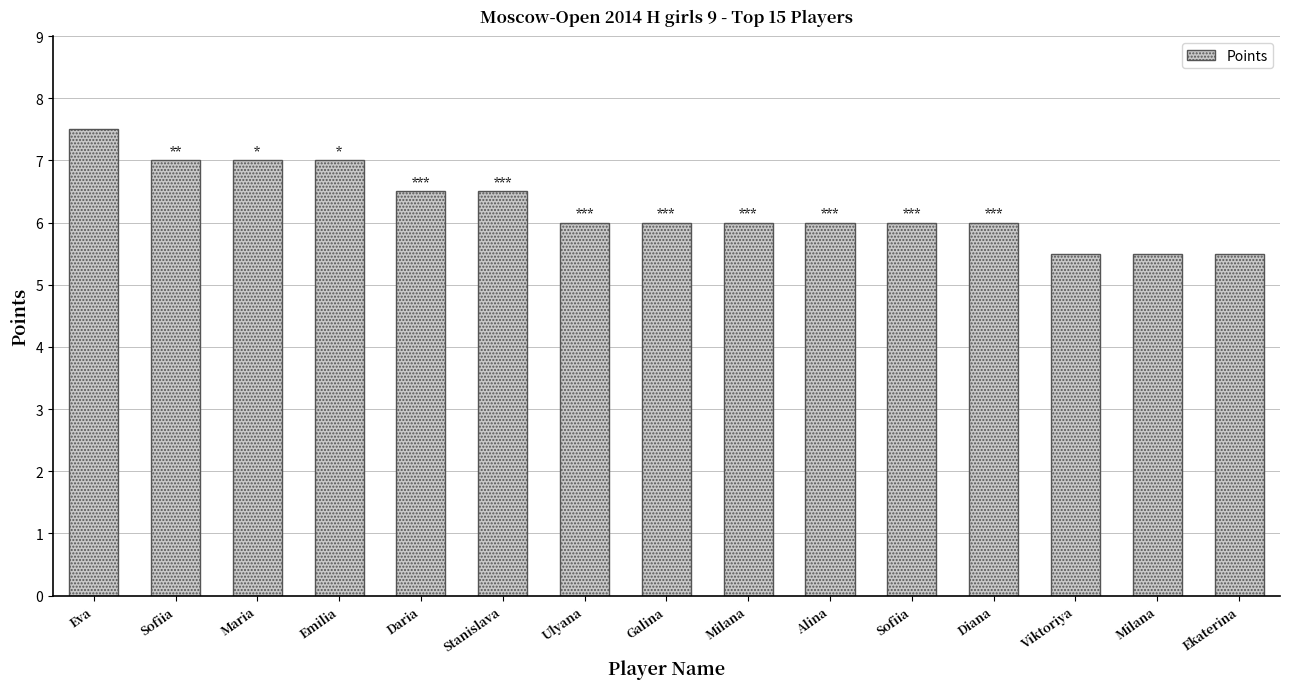

Does the chart contain any negative values?

No